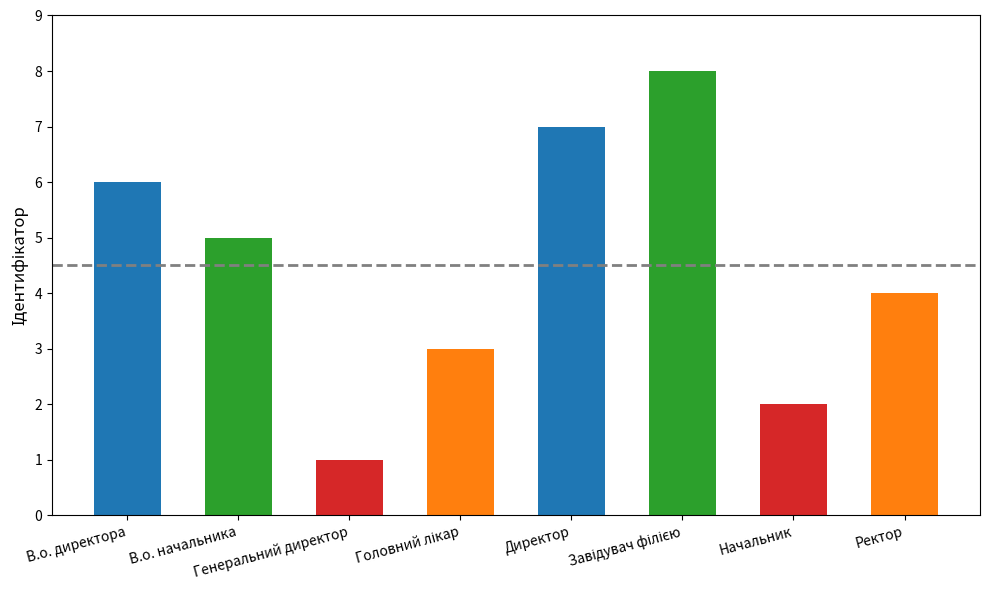

List the labels in order of value, smallest first.

Генеральний директор, Начальник, Головний лікар, Ректор, В.о. начальника, В.о. директора, Директор, Завідувач філією